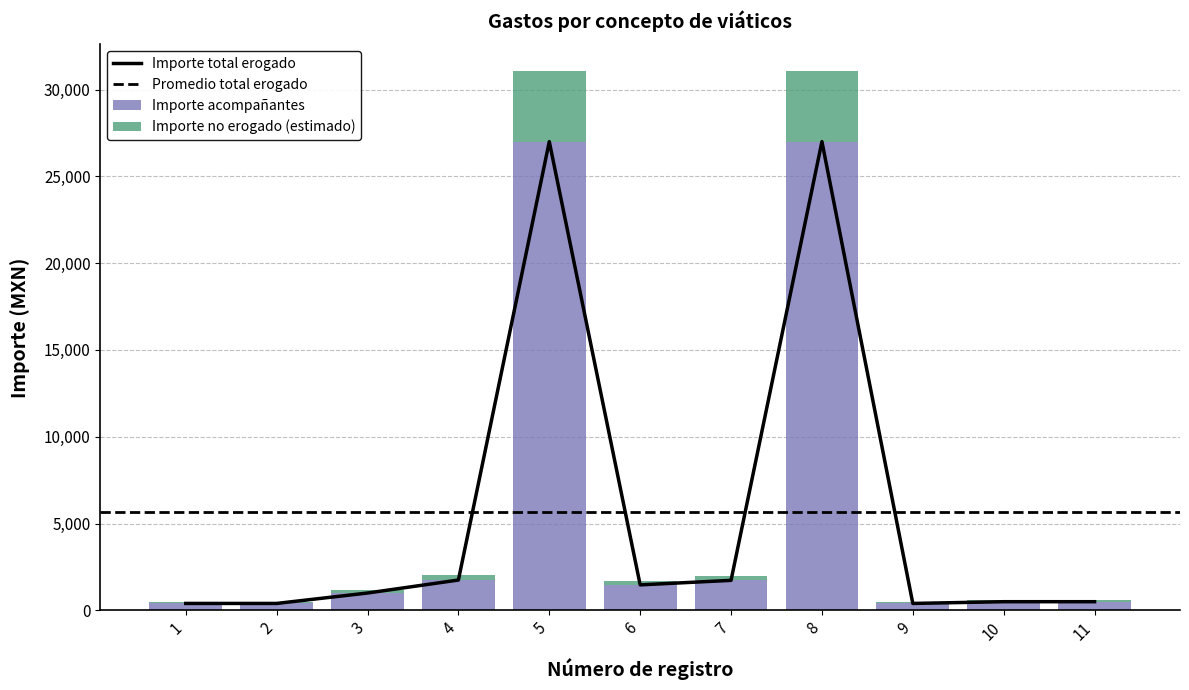

At which label does Importe total erogado first exceed 1000?

4